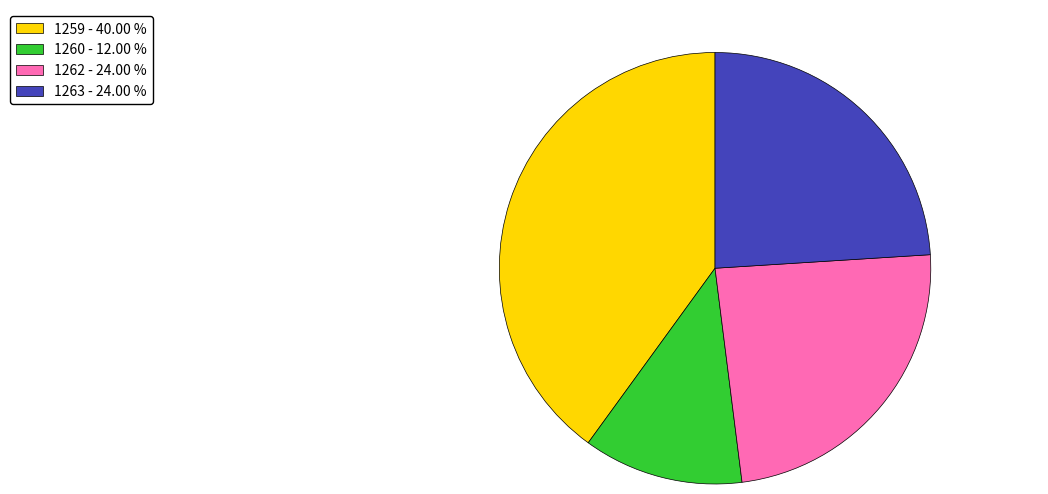

Combined, do 1262 - 24.00 % and 1259 - 40.00 % account for over 50%?

Yes